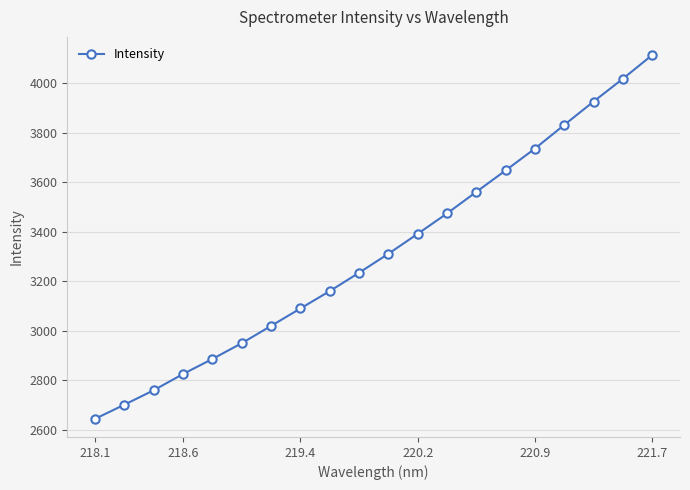

How many distinct data groups are displayed?

1